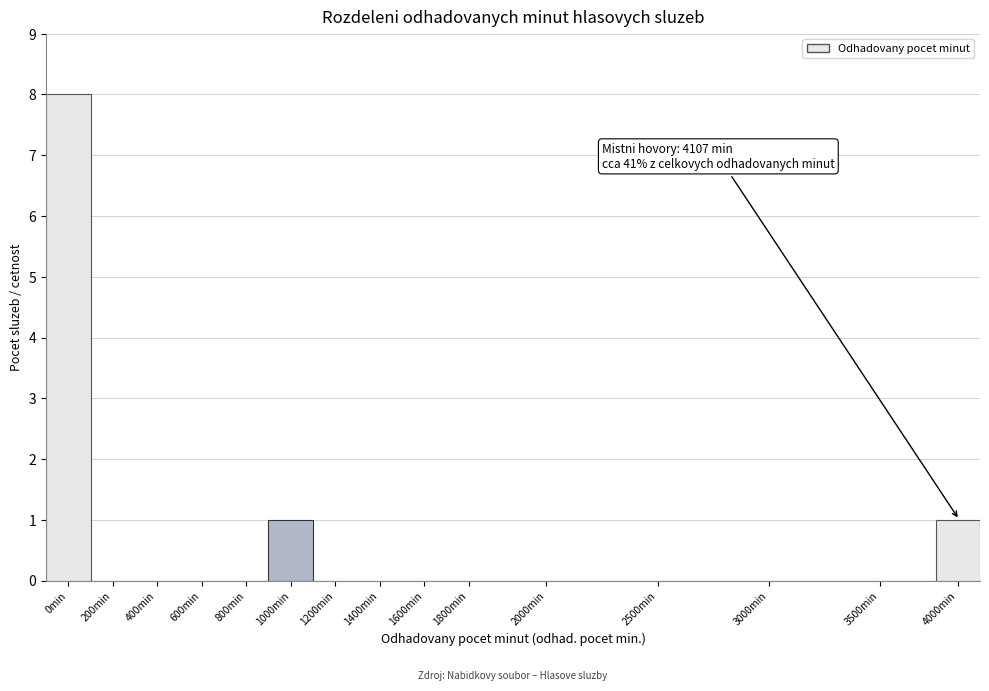

Reading left to right, transcribe all the data shown in this chart.

0min=8	200min=0	400min=0	600min=0	800min=0	1000min=1	1200min=0	1400min=0	1600min=0	1800min=0	2000min=0	2500min=0	3000min=0	3500min=0	4000min=1